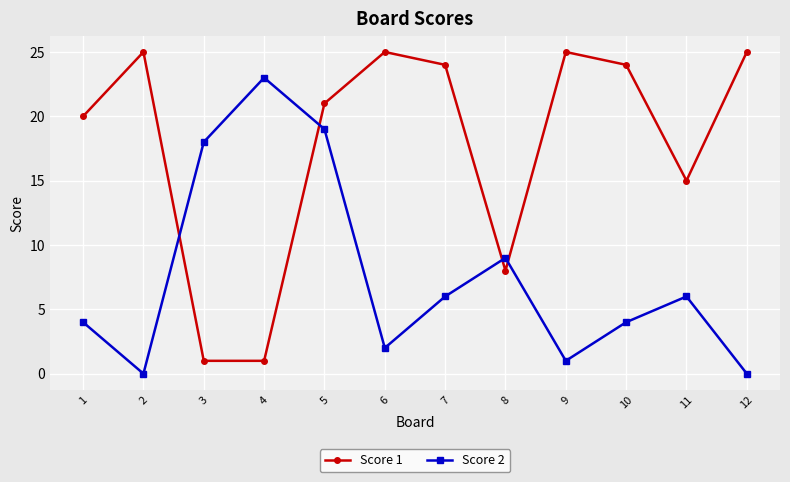

At which label is Score 2 closest to 11?

8